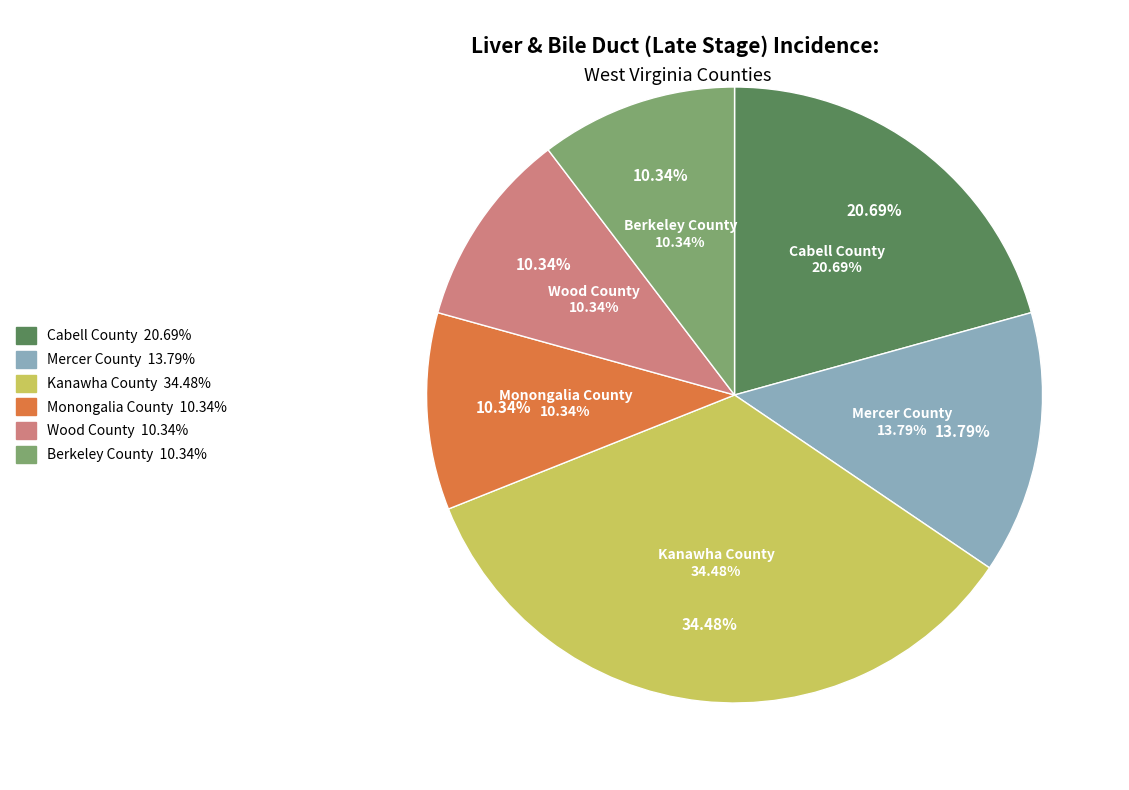

Rank the categories by value from highest to lowest.

Kanawha County, Cabell County, Mercer County, Monongalia County, Wood County, Berkeley County